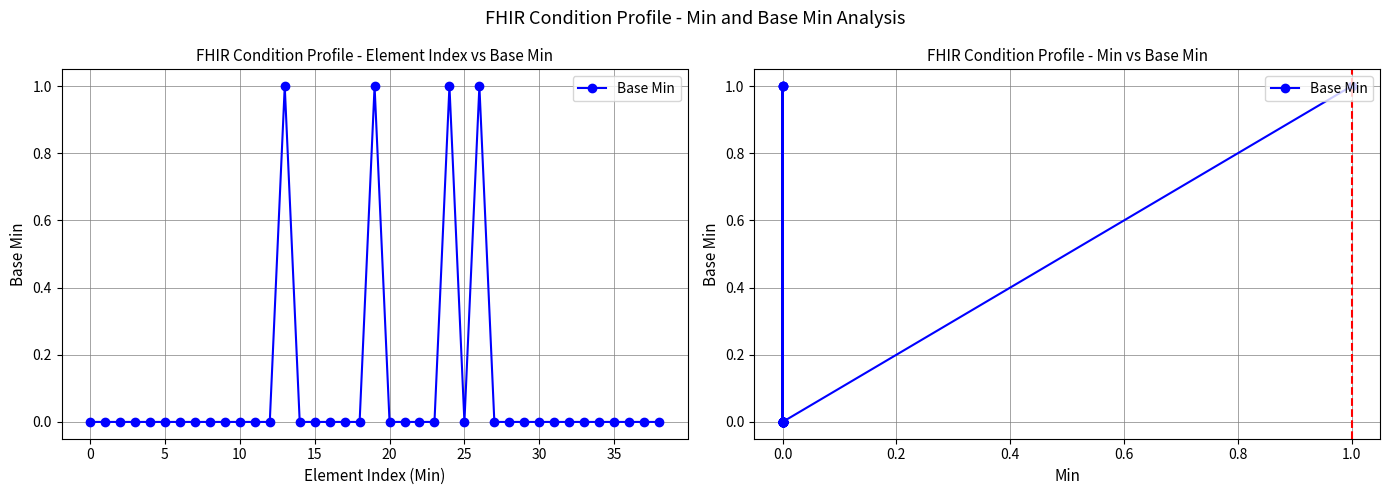

Is it true that the value at 0.0 is 0?

True